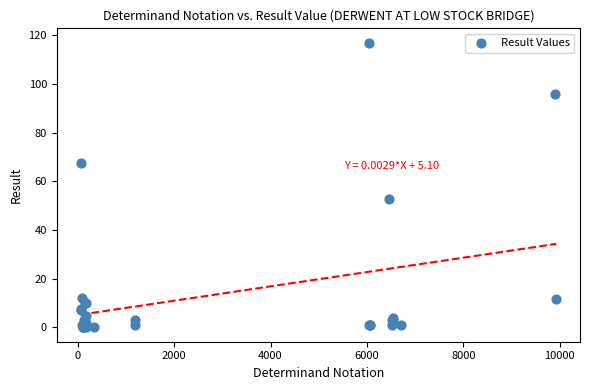

What Y value in the scatter plot is closest to 58?

52.7